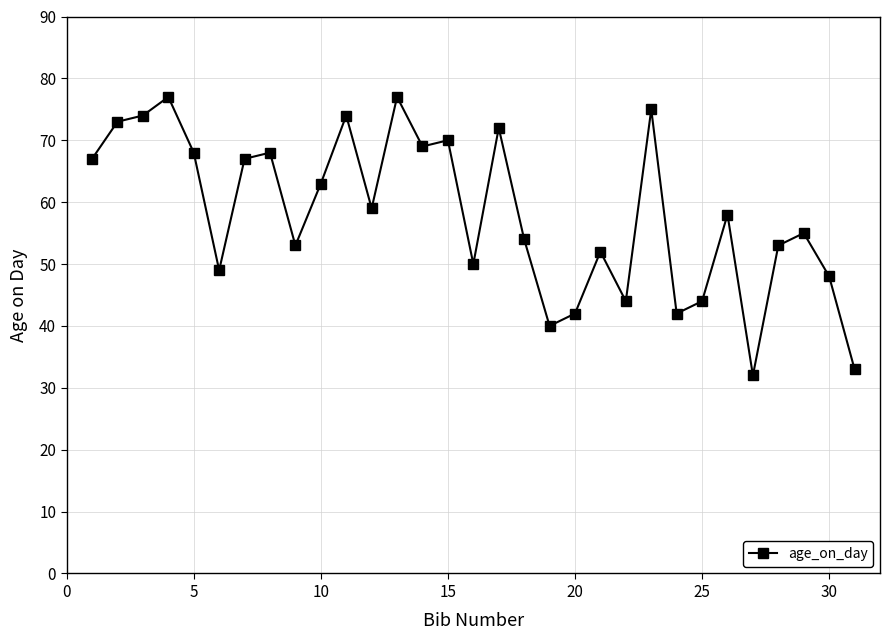

What is the value of the 10th point from the left?

63